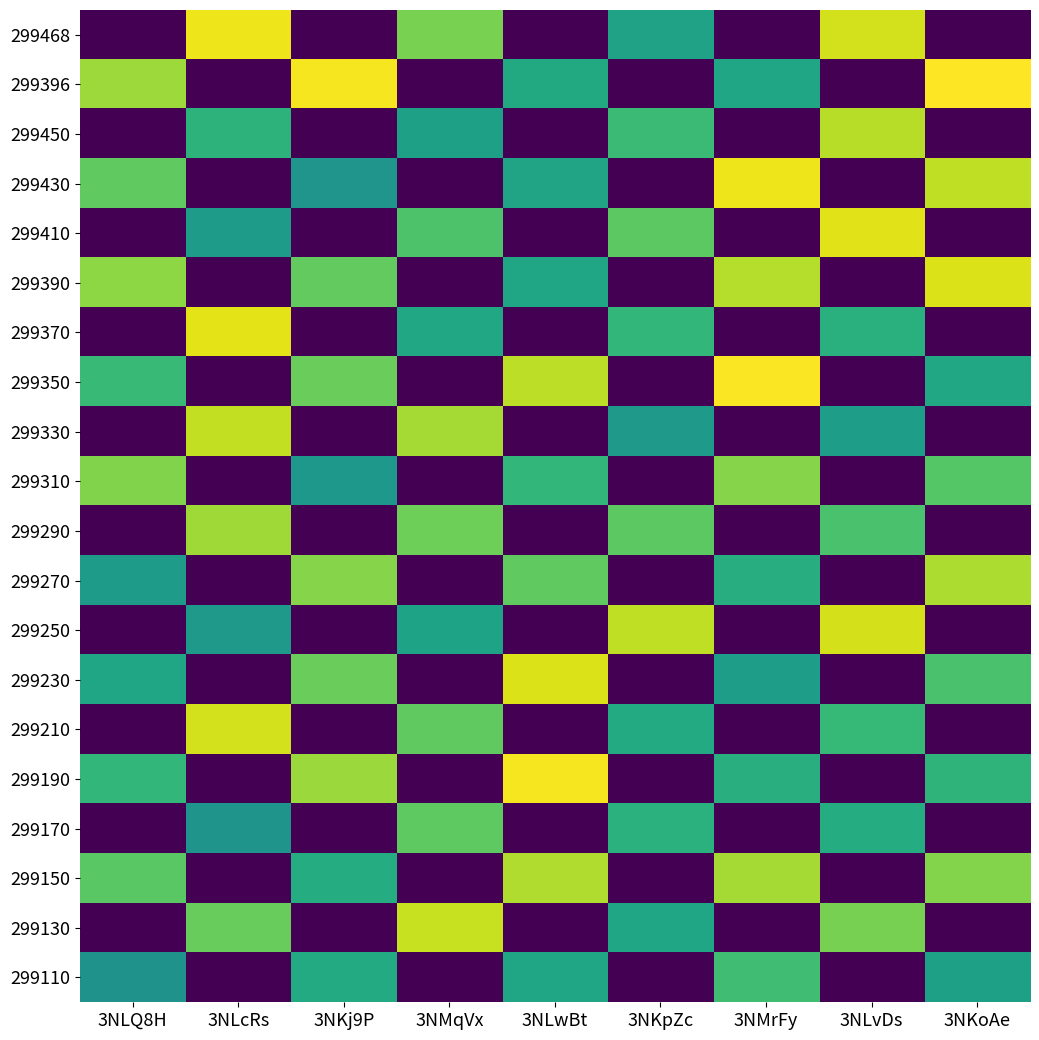

Reading left to right, extract all data points from this chart.

299468: 3NLQ8H=0.0	3NLcRs=19502.3	3NKj9P=0.0	3NMqVx=15982.6	3NLwBt=0.0	3NKpZc=11557.1	3NMrFy=0.0	3NLvDs=18657.1	3NKoAe=0.0
299396: 3NLQ8H=17076.5	3NLcRs=0.0	3NKj9P=19694.2	3NMqVx=0.0	3NLwBt=12120.4	3NKpZc=0.0	3NMrFy=11831.1	3NLvDs=0.0	3NKoAe=19995.0
299450: 3NLQ8H=0.0	3NLcRs=12909.1	3NKj9P=0.0	3NMqVx=11392.1	3NLwBt=0.0	3NKpZc=13660.2	3NMrFy=0.0	3NLvDs=17847.3	3NKoAe=0.0
299430: 3NLQ8H=15138.6	3NLcRs=0.0	3NKj9P=10461.9	3NMqVx=0.0	3NLwBt=11702.3	3NKpZc=0.0	3NMrFy=19484.0	3NLvDs=0.0	3NKoAe=18079.5
299410: 3NLQ8H=0.0	3NLcRs=10974.0	3NKj9P=0.0	3NMqVx=14397.9	3NLwBt=0.0	3NKpZc=14948.0	3NMrFy=0.0	3NLvDs=19088.4	3NKoAe=0.0
299390: 3NLQ8H=16621.1	3NLcRs=0.0	3NKj9P=15196.9	3NMqVx=0.0	3NLwBt=11845.6	3NKpZc=0.0	3NMrFy=17746.9	3NLvDs=0.0	3NKoAe=18943.5
299370: 3NLQ8H=0.0	3NLcRs=19213.9	3NKj9P=0.0	3NMqVx=11956.8	3NLwBt=0.0	3NKpZc=13250.0	3NMrFy=0.0	3NLvDs=12710.3	3NKoAe=0.0
299350: 3NLQ8H=13564.1	3NLcRs=0.0	3NKj9P=15423.1	3NMqVx=0.0	3NLwBt=18017.5	3NKpZc=0.0	3NMrFy=19863.9	3NLvDs=0.0	3NKoAe=11984.2
299330: 3NLQ8H=0.0	3NLcRs=18150.1	3NKj9P=0.0	3NMqVx=17285.7	3NLwBt=0.0	3NKpZc=10737.8	3NMrFy=0.0	3NLvDs=11155.9	3NKoAe=0.0
299310: 3NLQ8H=16228.9	3NLcRs=0.0	3NKj9P=10632.9	3NMqVx=0.0	3NLwBt=13248.5	3NKpZc=0.0	3NMrFy=16371.5	3NLvDs=0.0	3NKoAe=14718.5
299290: 3NLQ8H=0.0	3NLcRs=17128.2	3NKj9P=0.0	3NMqVx=15608.9	3NLwBt=0.0	3NKpZc=14934.2	3NMrFy=0.0	3NLvDs=14271.8	3NKoAe=0.0
299270: 3NLQ8H=11076.1	3NLcRs=0.0	3NKj9P=16360.0	3NMqVx=0.0	3NLwBt=15081.9	3NKpZc=0.0	3NMrFy=12489.8	3NLvDs=0.0	3NKoAe=17551.1
299250: 3NLQ8H=0.0	3NLcRs=10767.1	3NKj9P=0.0	3NMqVx=11609.3	3NLwBt=0.0	3NKpZc=18076.7	3NMrFy=0.0	3NLvDs=18709.9	3NKoAe=0.0
299230: 3NLQ8H=11862.7	3NLcRs=0.0	3NKj9P=15389.6	3NMqVx=0.0	3NLwBt=18956.2	3NKpZc=0.0	3NMrFy=11097.7	3NLvDs=0.0	3NKoAe=14267.5
299210: 3NLQ8H=0.0	3NLcRs=18602.7	3NKj9P=0.0	3NMqVx=15103.7	3NLwBt=0.0	3NKpZc=12218.0	3NMrFy=0.0	3NLvDs=13372.8	3NKoAe=0.0
299190: 3NLQ8H=13228.7	3NLcRs=0.0	3NKj9P=17025.9	3NMqVx=0.0	3NLwBt=19712.9	3NKpZc=0.0	3NMrFy=12514.7	3NLvDs=0.0	3NKoAe=13005.5
299170: 3NLQ8H=0.0	3NLcRs=10366.3	3NKj9P=0.0	3NMqVx=15023.0	3NLwBt=0.0	3NKpZc=12783.3	3NMrFy=0.0	3NLvDs=12392.5	3NKoAe=0.0
299150: 3NLQ8H=14890.8	3NLcRs=0.0	3NKj9P=12417.4	3NMqVx=0.0	3NLwBt=17611.8	3NKpZc=0.0	3NMrFy=17277.8	3NLvDs=0.0	3NKoAe=16319.0
299130: 3NLQ8H=0.0	3NLcRs=15353.9	3NKj9P=0.0	3NMqVx=18348.4	3NLwBt=0.0	3NKpZc=11862.2	3NMrFy=0.0	3NLvDs=15905.0	3NKoAe=0.0
299110: 3NLQ8H=10163.3	3NLcRs=0.0	3NKj9P=12261.9	3NMqVx=0.0	3NLwBt=11740.7	3NKpZc=0.0	3NMrFy=13863.9	3NLvDs=0.0	3NKoAe=11372.4